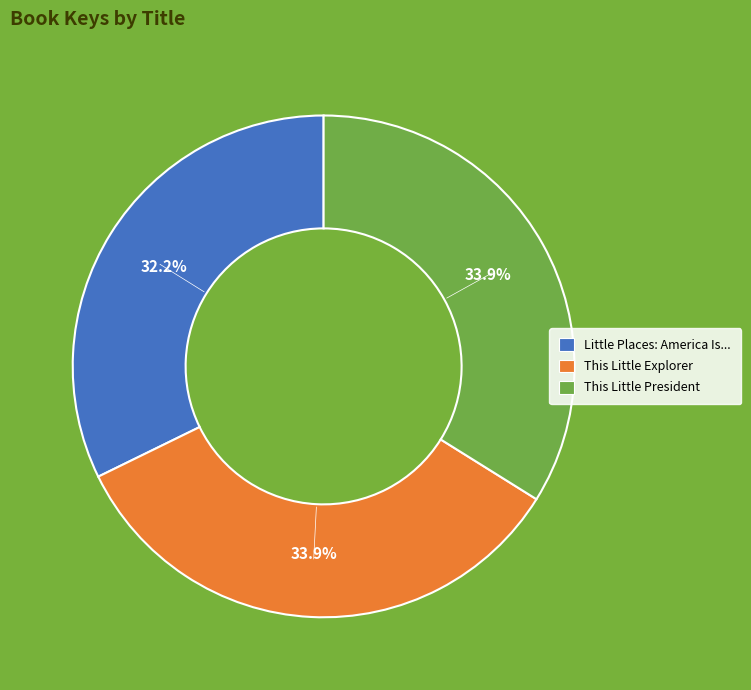

Is there a majority slice in this chart?

No